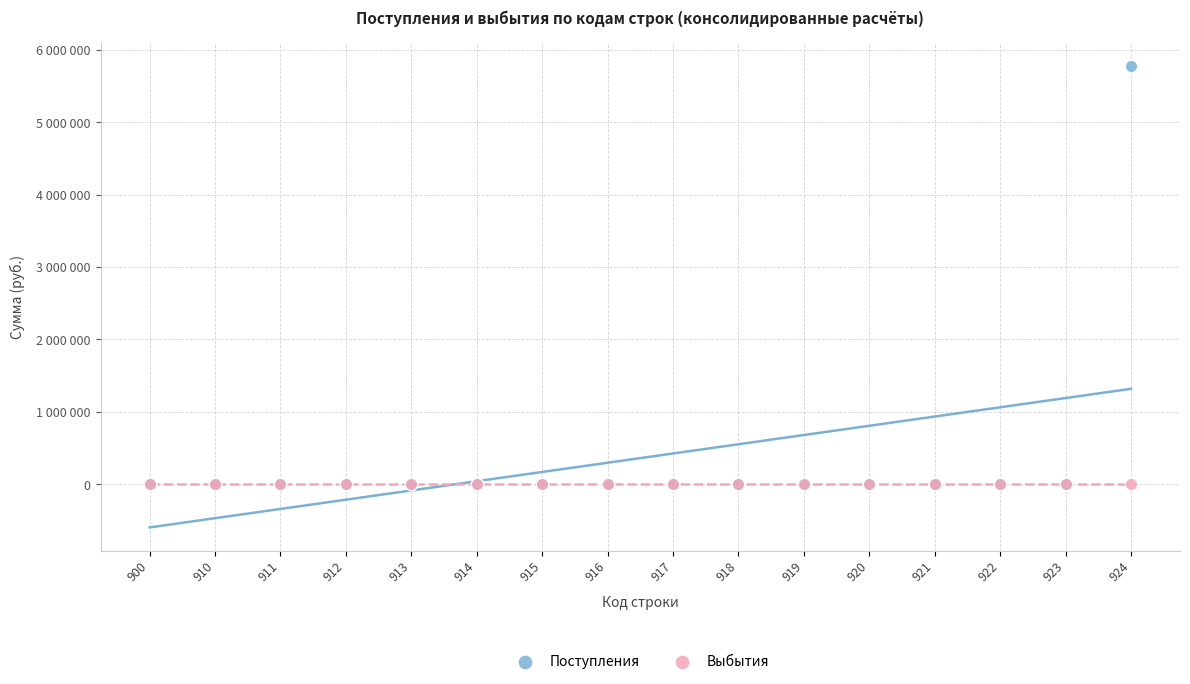

What are all the series names shown in the legend?

Поступления, Выбытия